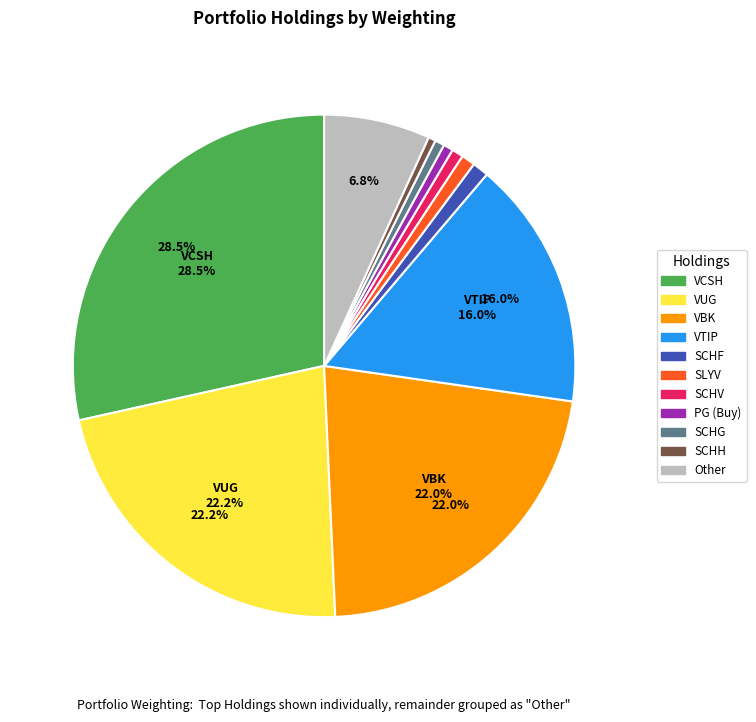

To the nearest percent, what portion does SCHF represent?

1%